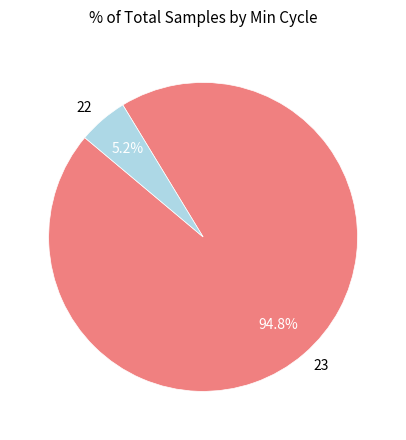

Which has a higher value, 23 or 22?

23